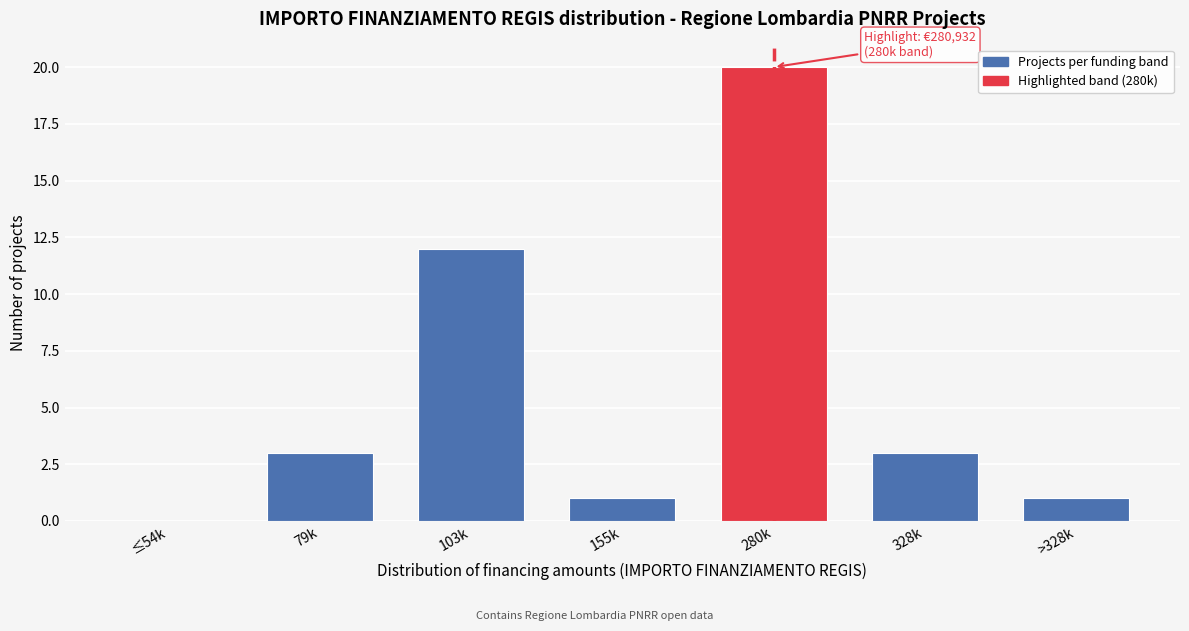

Reading left to right, what are all the values shown in this chart?

≤54k=0	79k=3	103k=12	155k=1	280k=20	328k=3	>328k=1